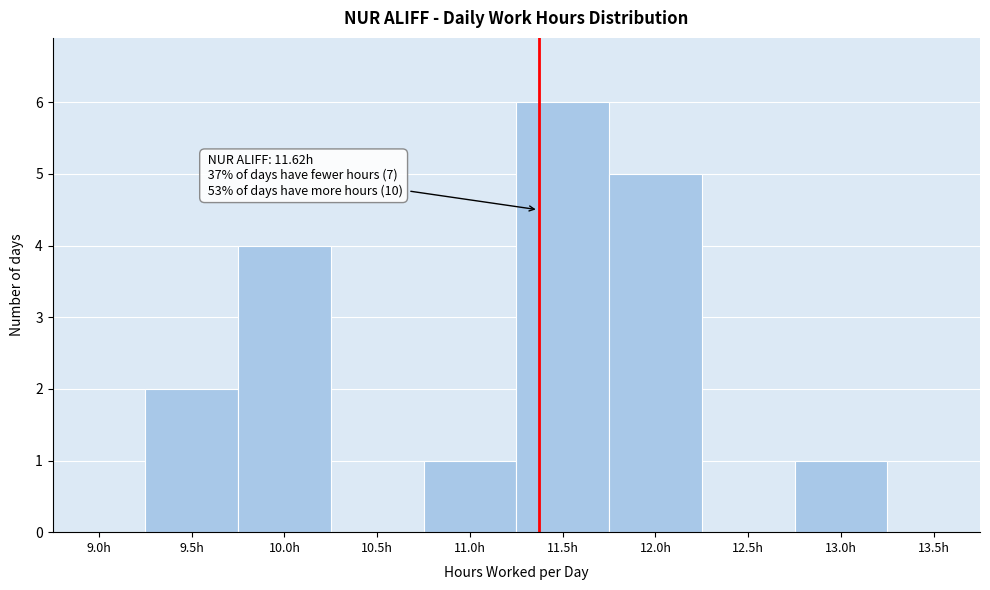

Reading left to right, list all the values displayed in this chart.

9.0h=0	9.5h=2	10.0h=4	10.5h=0	11.0h=1	11.5h=6	12.0h=5	12.5h=0	13.0h=1	13.5h=0